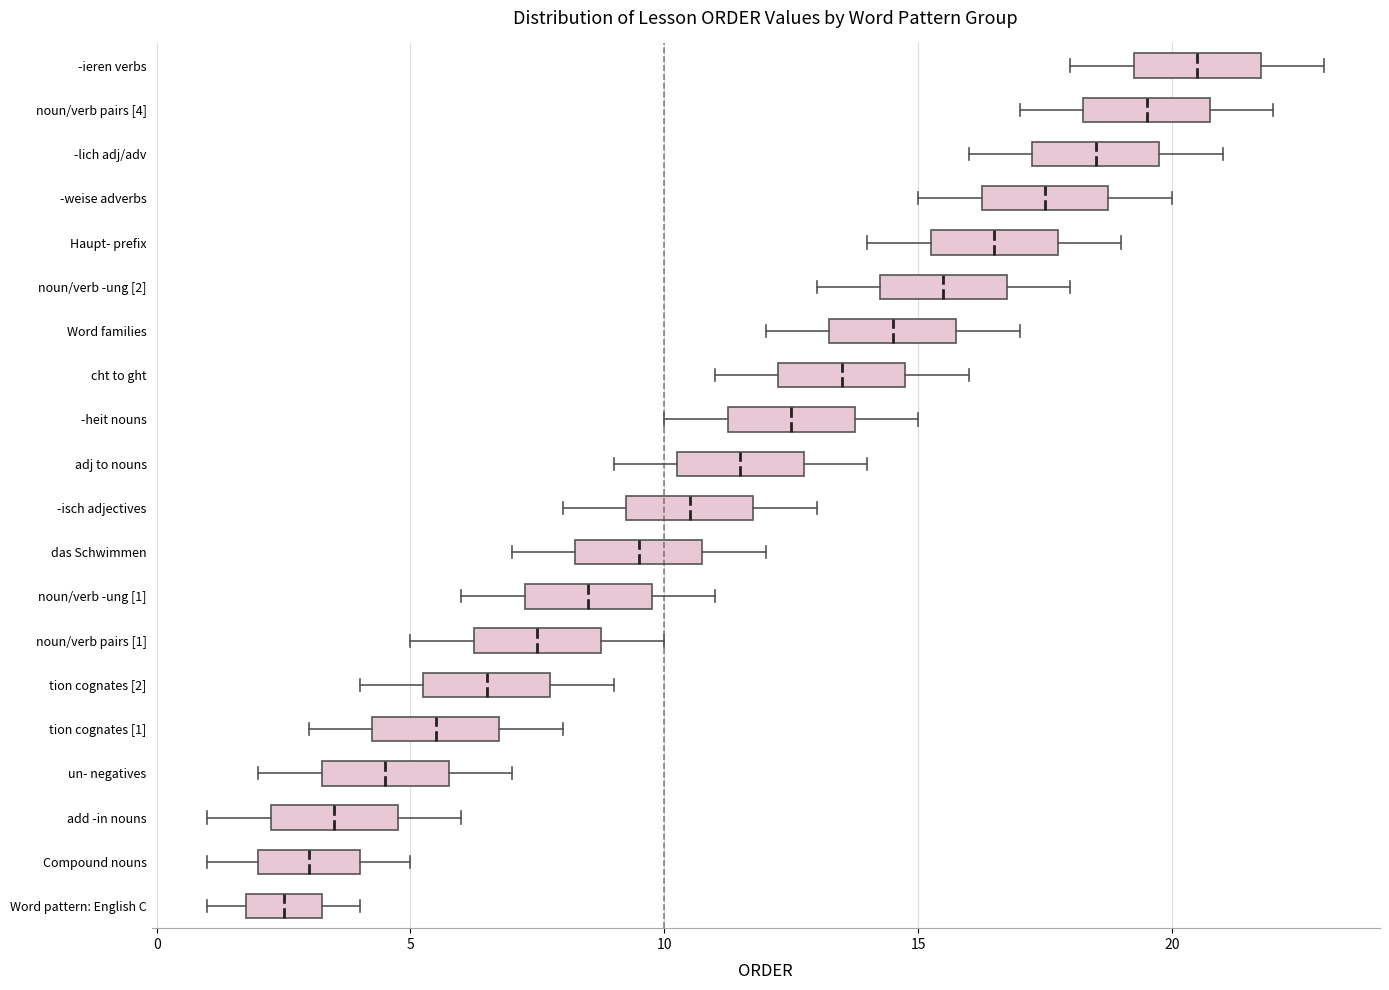

Where does the right whisker of the box for noun/verb -ung [1] end on the x-axis? The values are not printed on the chart, so give them approximately, as read against the axis.

11.0